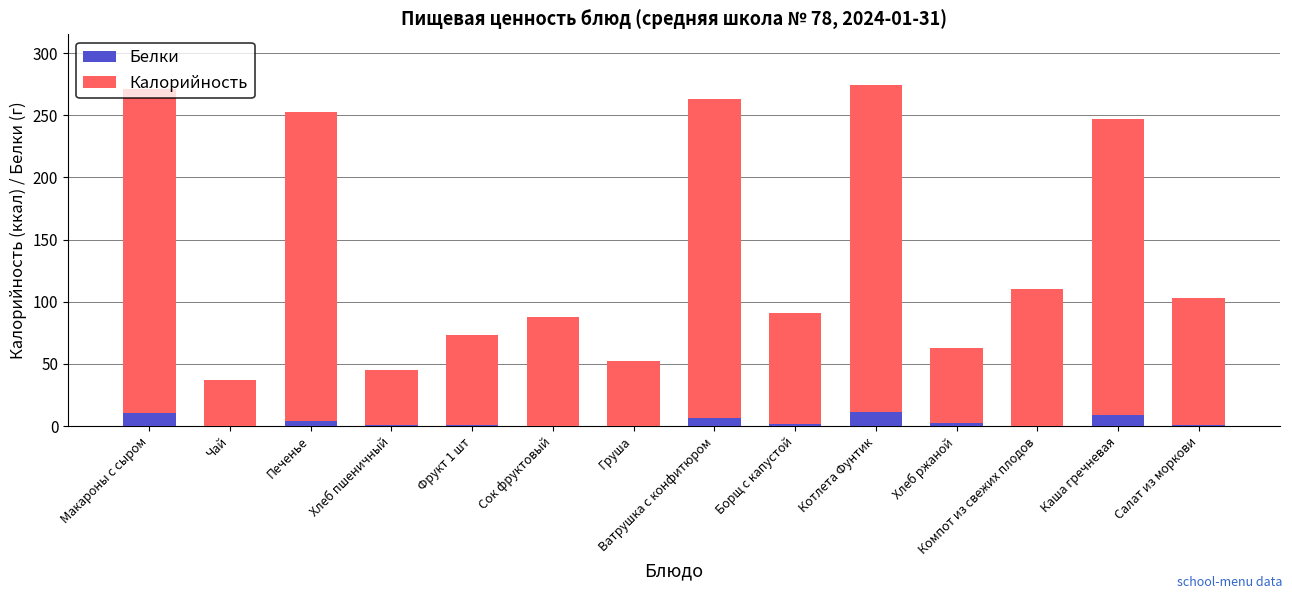

What is the sum of all Белки values?

51.0